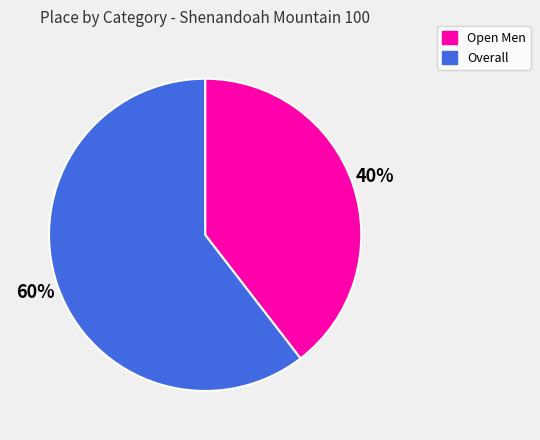

Is the sum of Overall and Open Men greater than half?

Yes